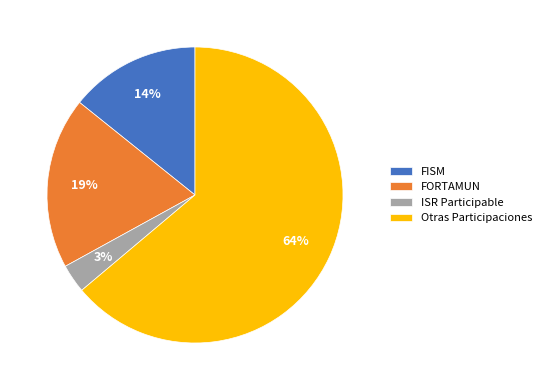

What percentage is the FISM slice, to the nearest percent?

14%